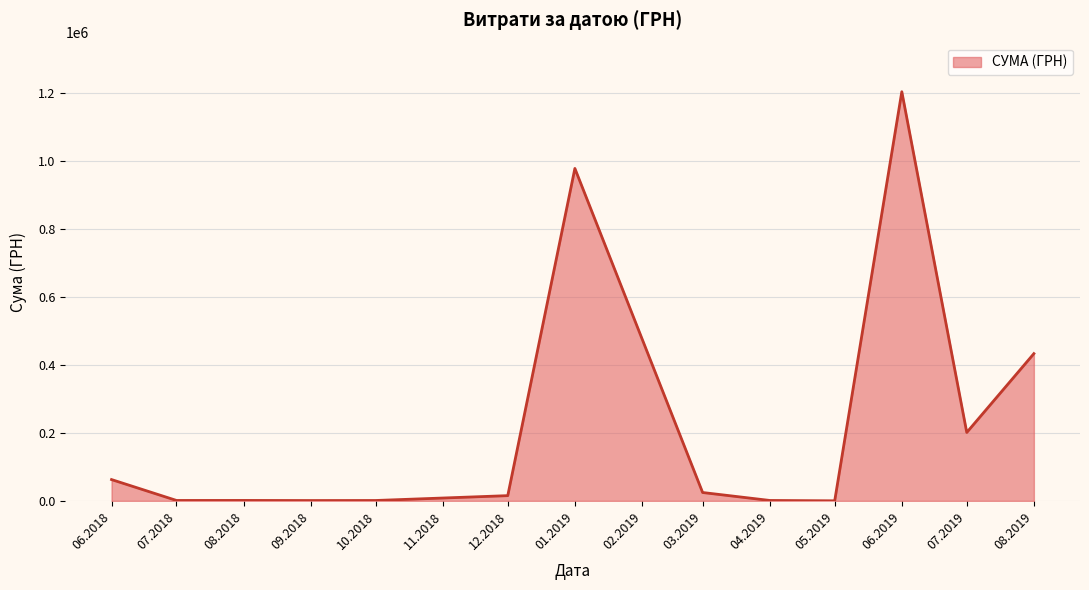

The value at 08.2019 is 724342.7. True or false?

False